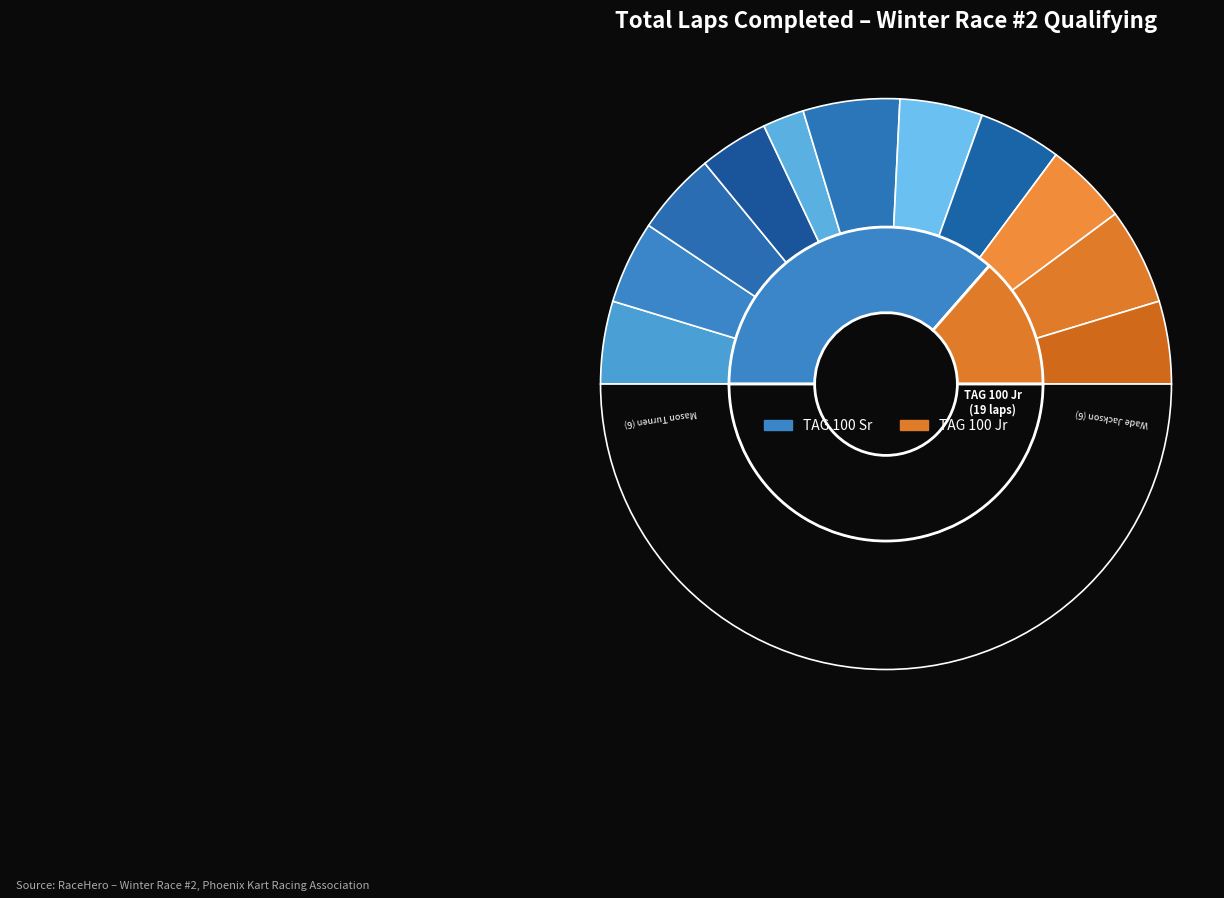

What is the ratio of the value at Carson Mallett (TAG 100 Sr) to the value at Kevin Boland Jr (TAG 100 Sr)?

1.0